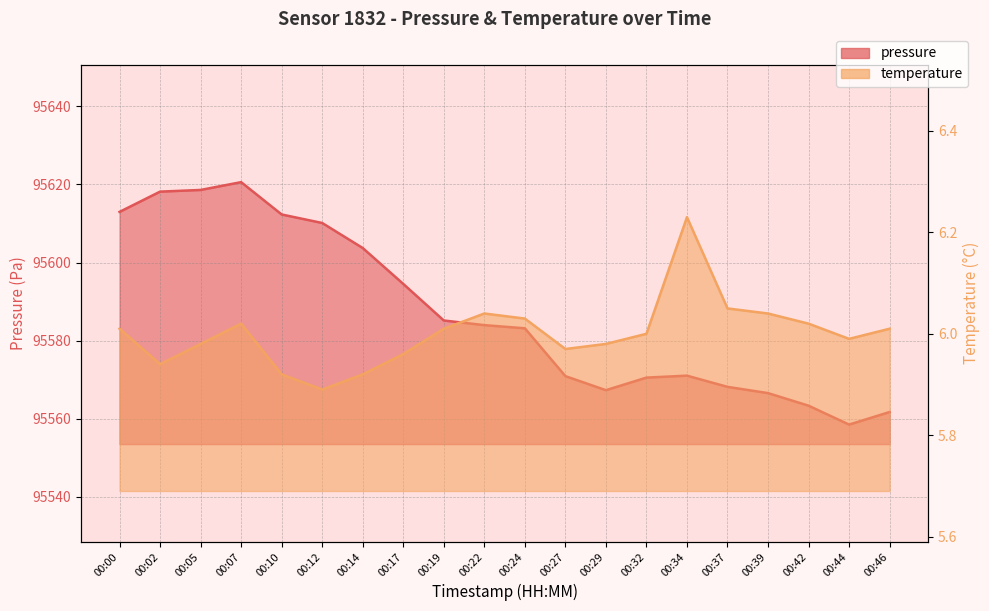

Reading right to left, extract all data points from this chart.

pressure_line: 00:46=95561.7	00:44=95558.5	00:42=95563.3	00:39=95566.6	00:37=95568.2	00:34=95571.0	00:32=95570.5	00:29=95567.3	00:27=95570.9	00:24=95583.2	00:22=95584.0	00:19=95585.2	00:17=95594.5	00:14=95603.7	00:12=95610.1	00:10=95612.3	00:07=95620.6	00:05=95618.6	00:02=95618.2	00:00=95613.0
temperature_line: 00:46=6.0	00:44=6.0	00:42=6.0	00:39=6.0	00:37=6.0	00:34=6.2	00:32=6.0	00:29=6.0	00:27=6.0	00:24=6.0	00:22=6.0	00:19=6.0	00:17=6.0	00:14=5.9	00:12=5.9	00:10=5.9	00:07=6.0	00:05=6.0	00:02=5.9	00:00=6.0